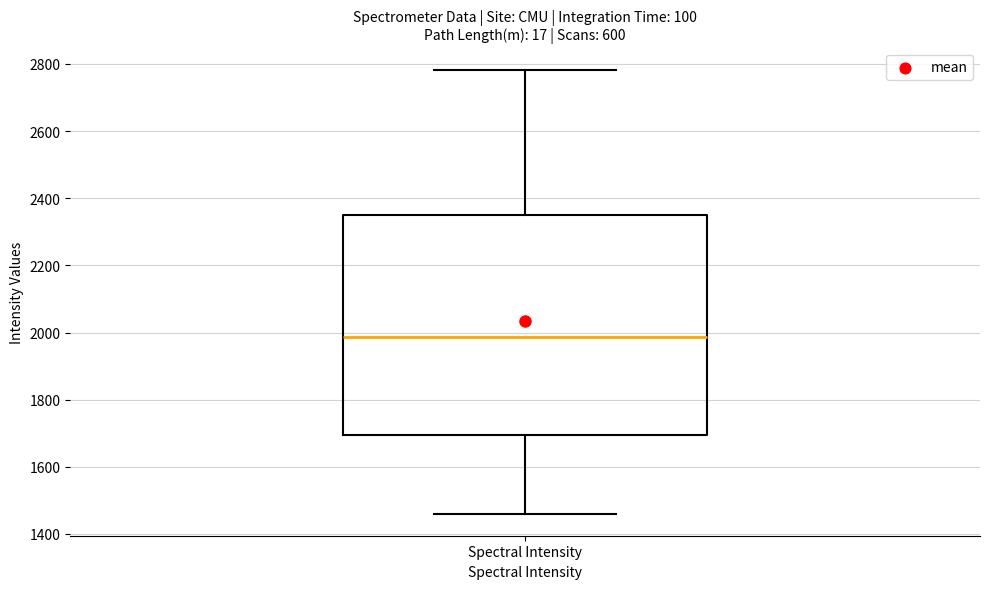

Read this box plot against the y-axis: the position of the median line, the range covered by the box, and the ends of both whiskers. The values are not printed on the chart, so give them approximately, as read against the axis.

median 1980, box 1700 to 2340, whiskers 1460 to 2780